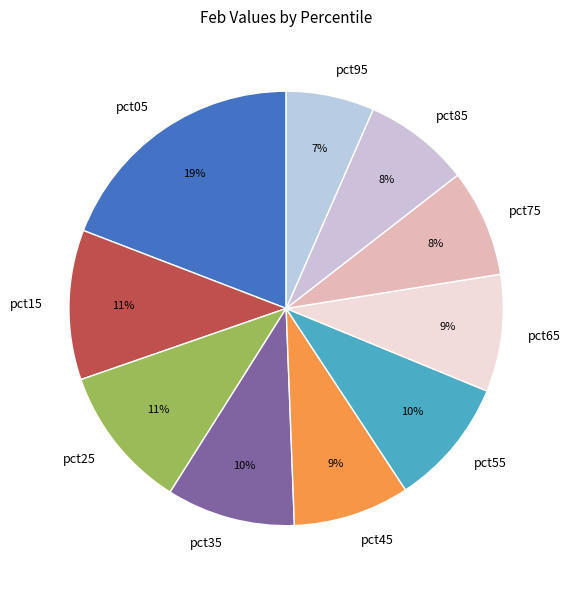

Is it true that pct45 is 9% of the pie?

True